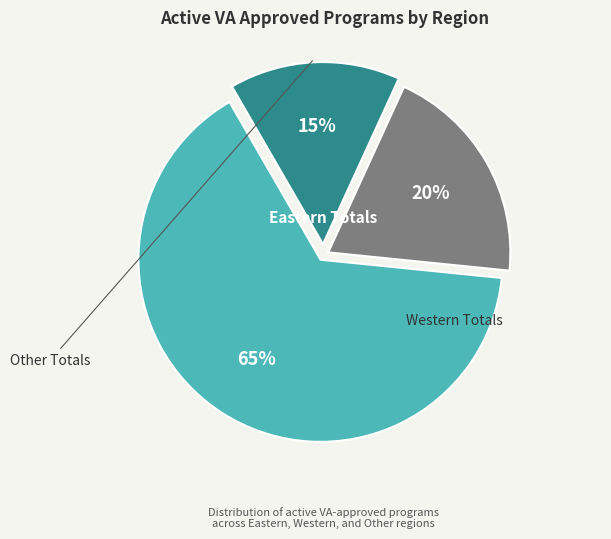

What percentage is the Eastern Totals slice, to the nearest percent?

65%